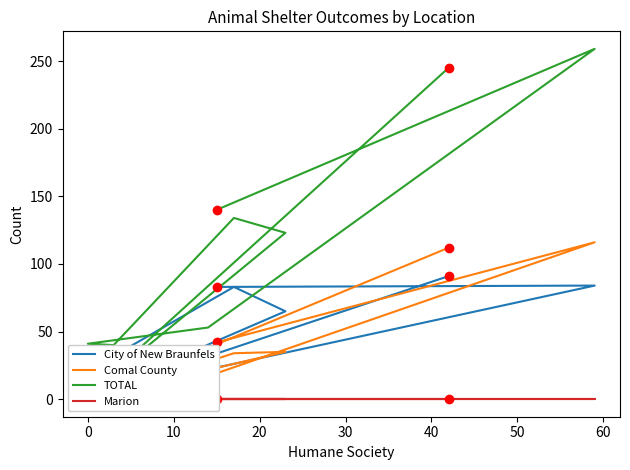

List the series in order of their peak value, highest first.

TOTAL, Comal County, City of New Braunfels, Marion